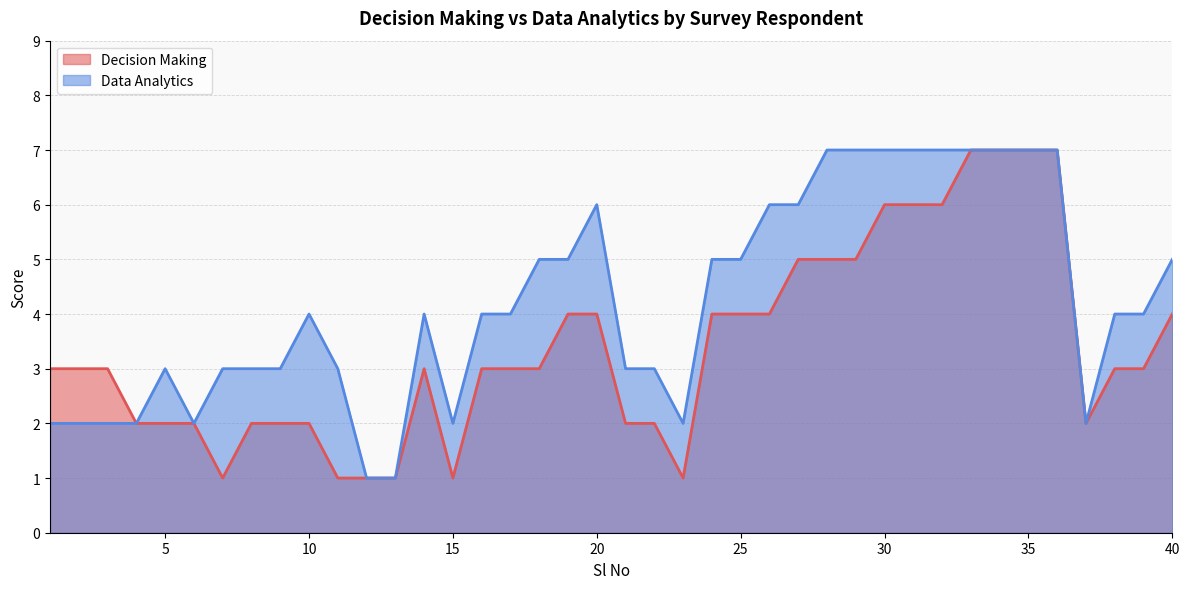

What is the total value across all series at 40?

9